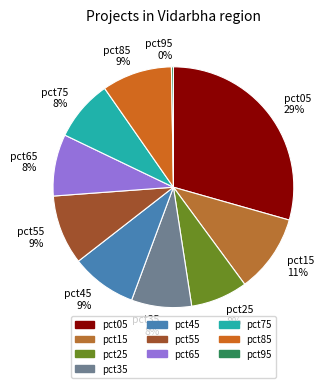

To the nearest percent, what is the difference between the largest and smallest slice percentages?

29%